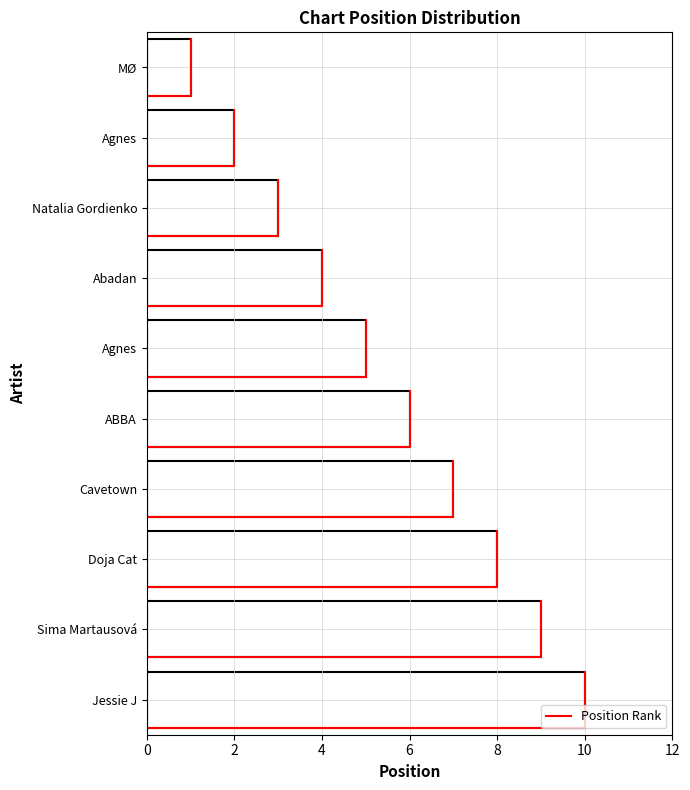

Count the values in the range 3 to 8.

6